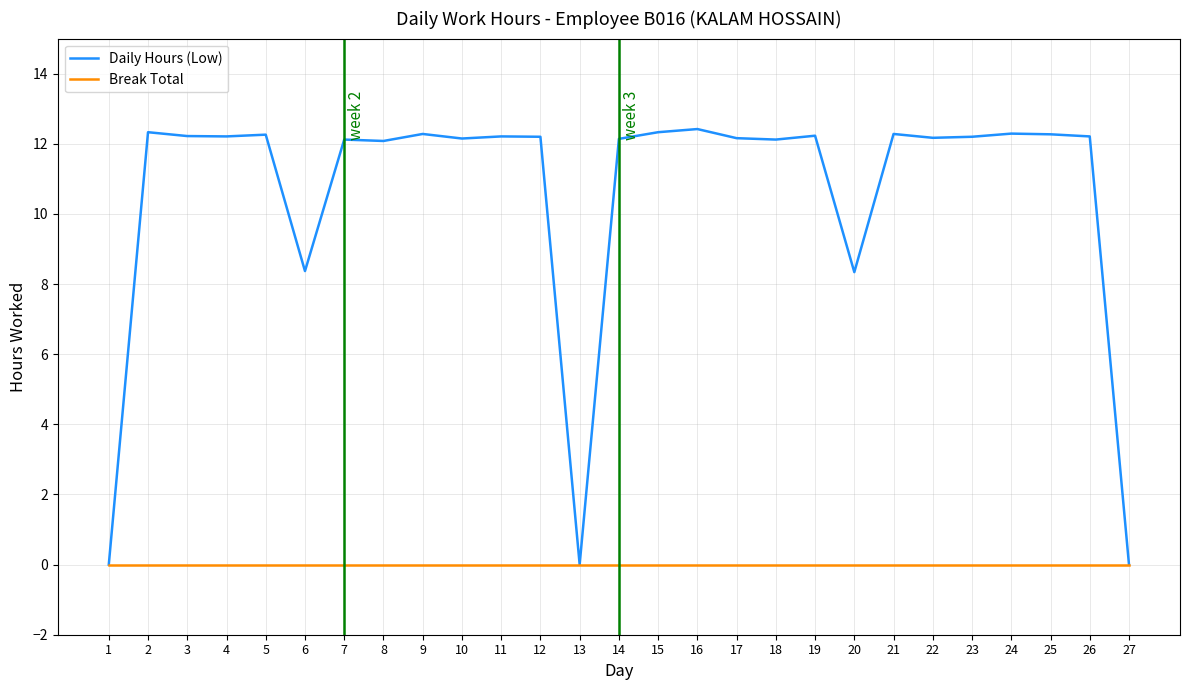

The Break Total series shows 0.0 at 17. True or false?

True